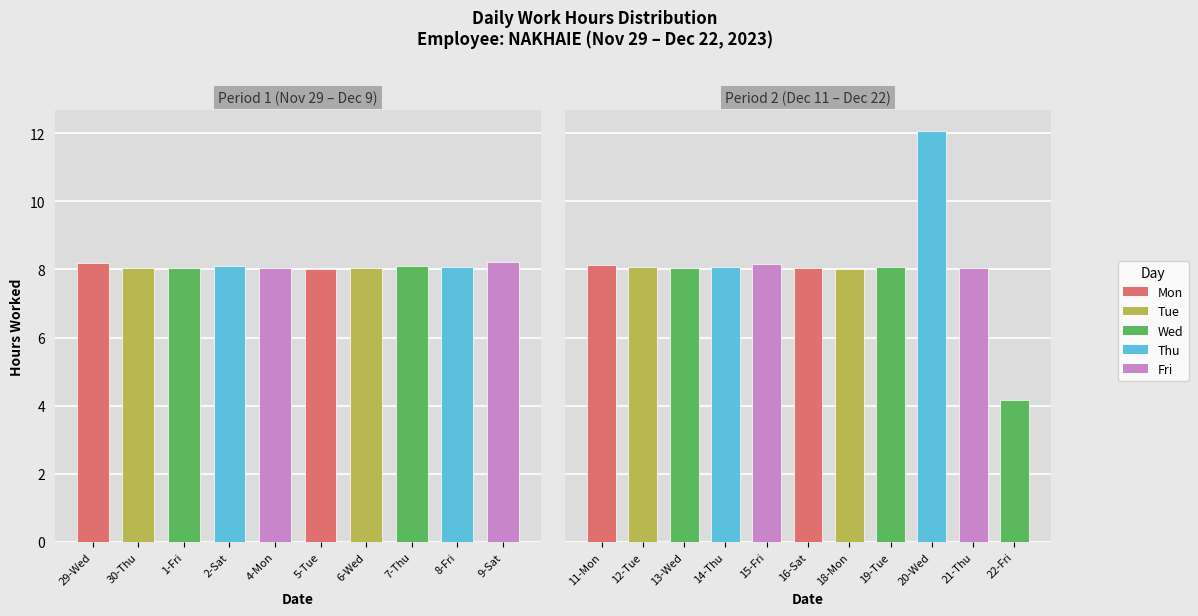

True or false: the data shows 4.5 at 11-Mon.

False